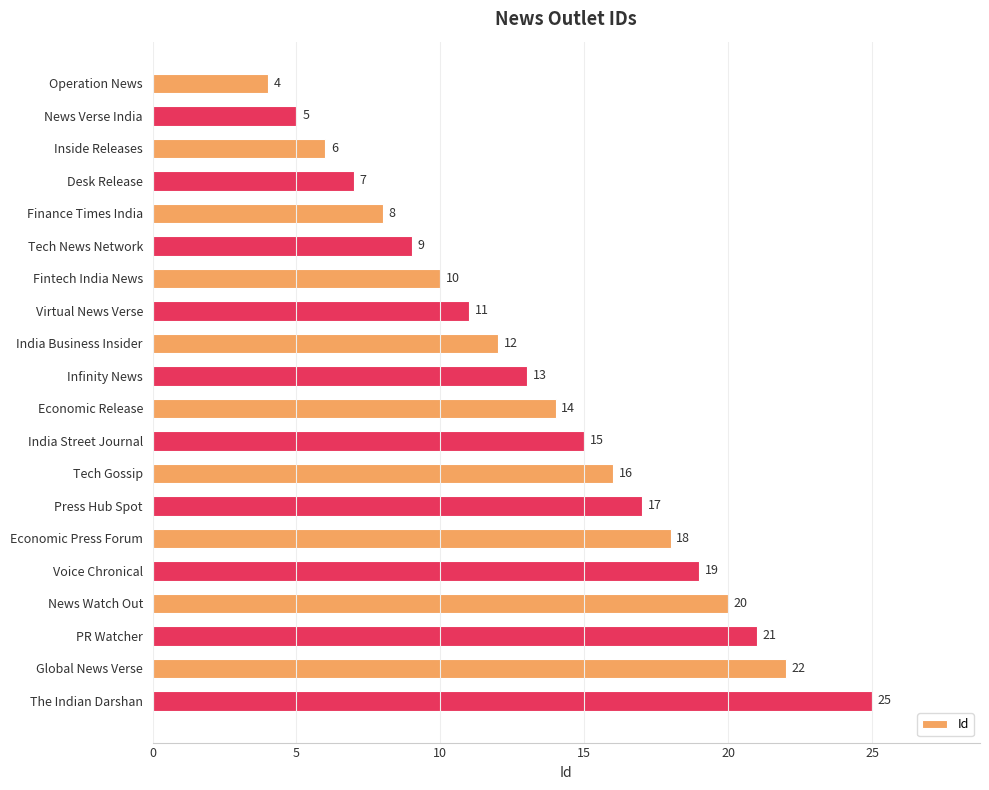

How many bars are there in total?

20